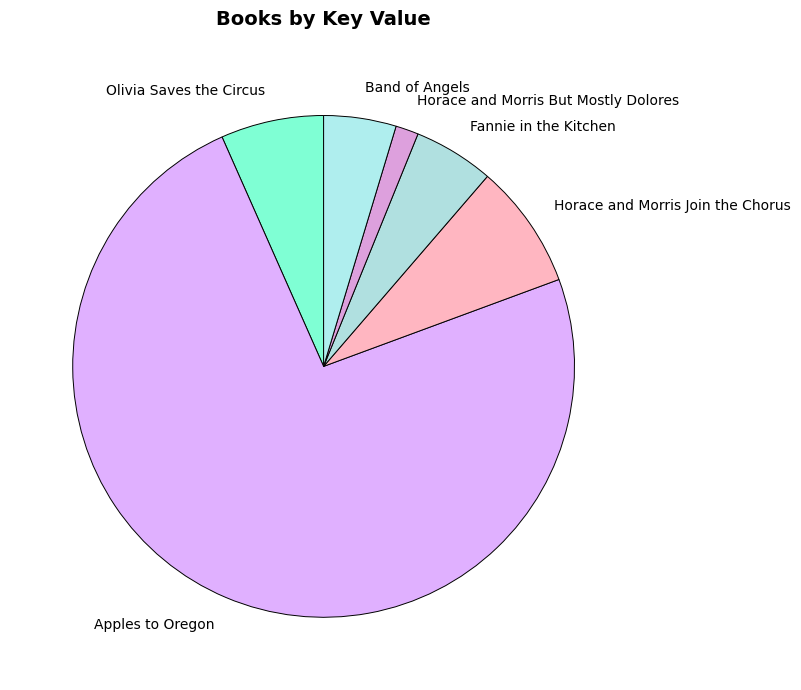

Is Horace and Morris Join the Chorus the majority of the pie?

No